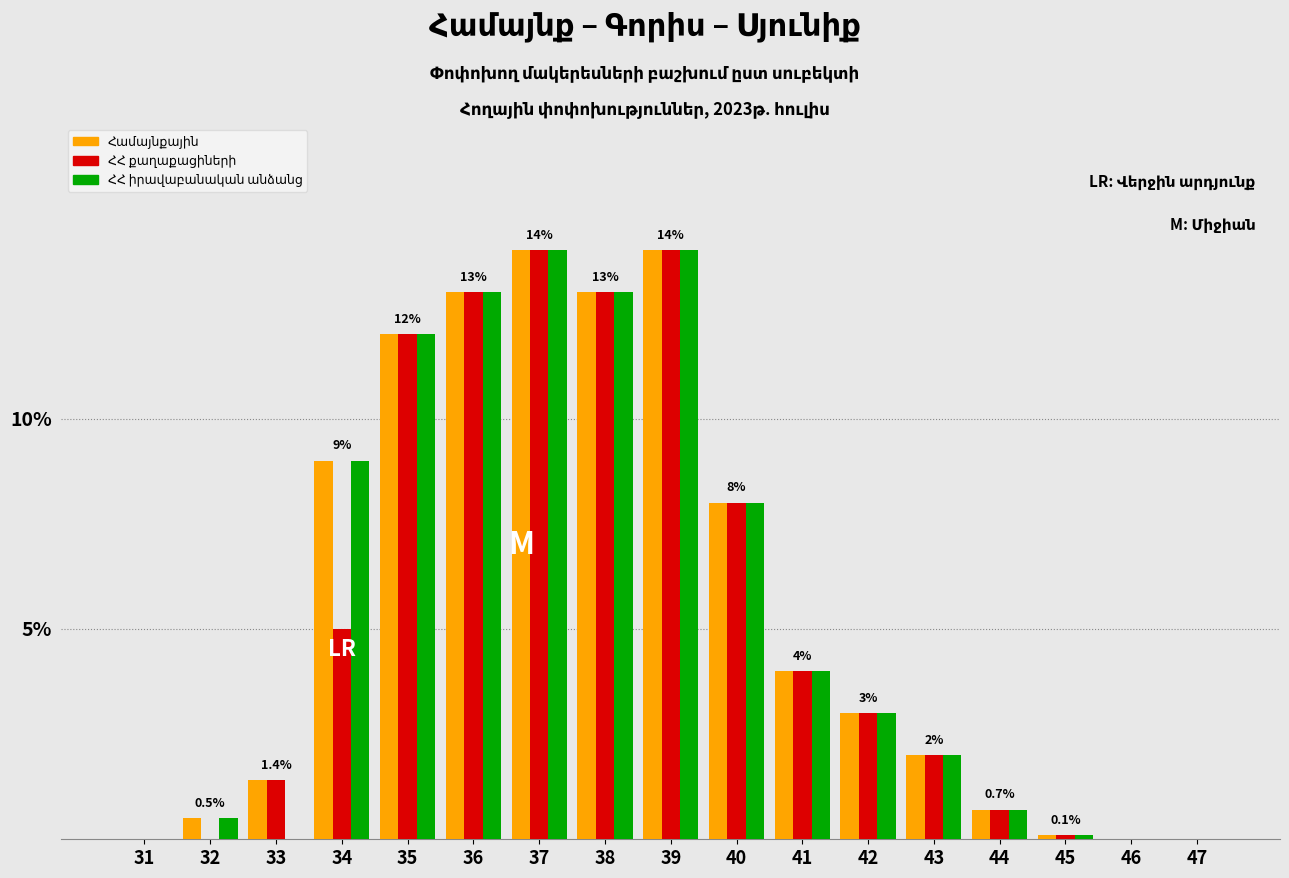

What is the total value across all series at 36?

39.0